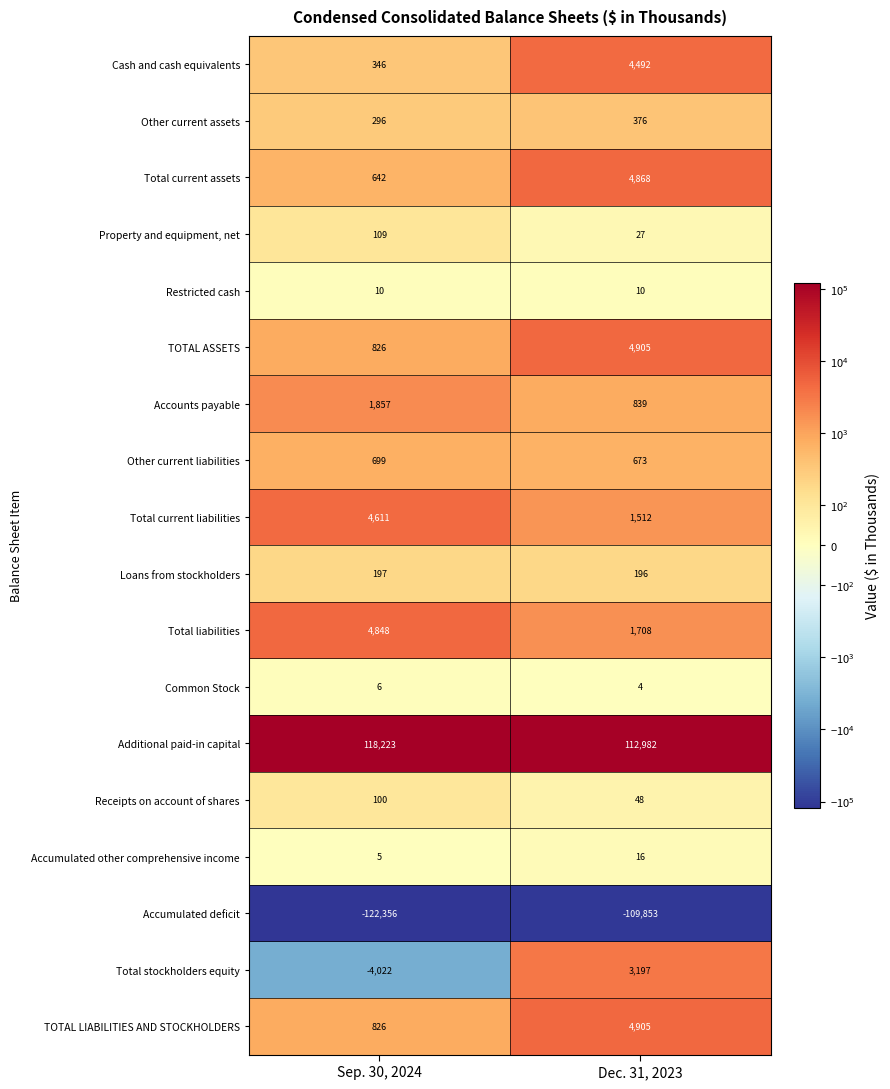

What is the average value of the Restricted cash series?

10